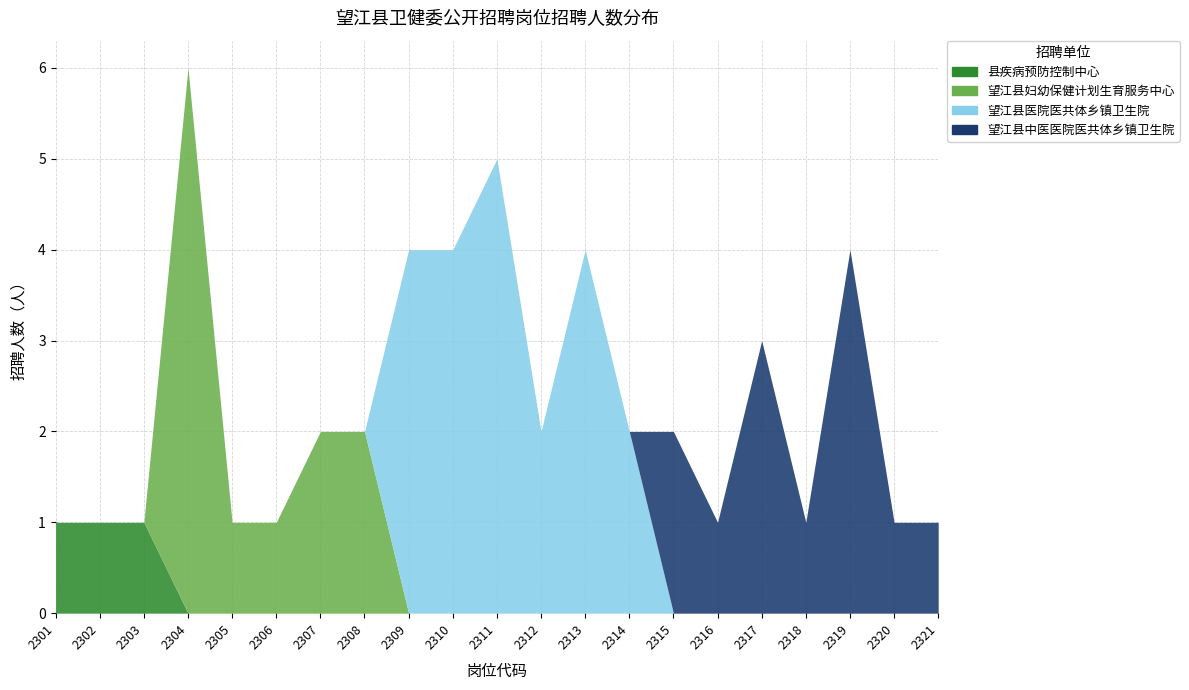

Which series has the largest total across all categories?

望江县医院医共体乡镇卫生院